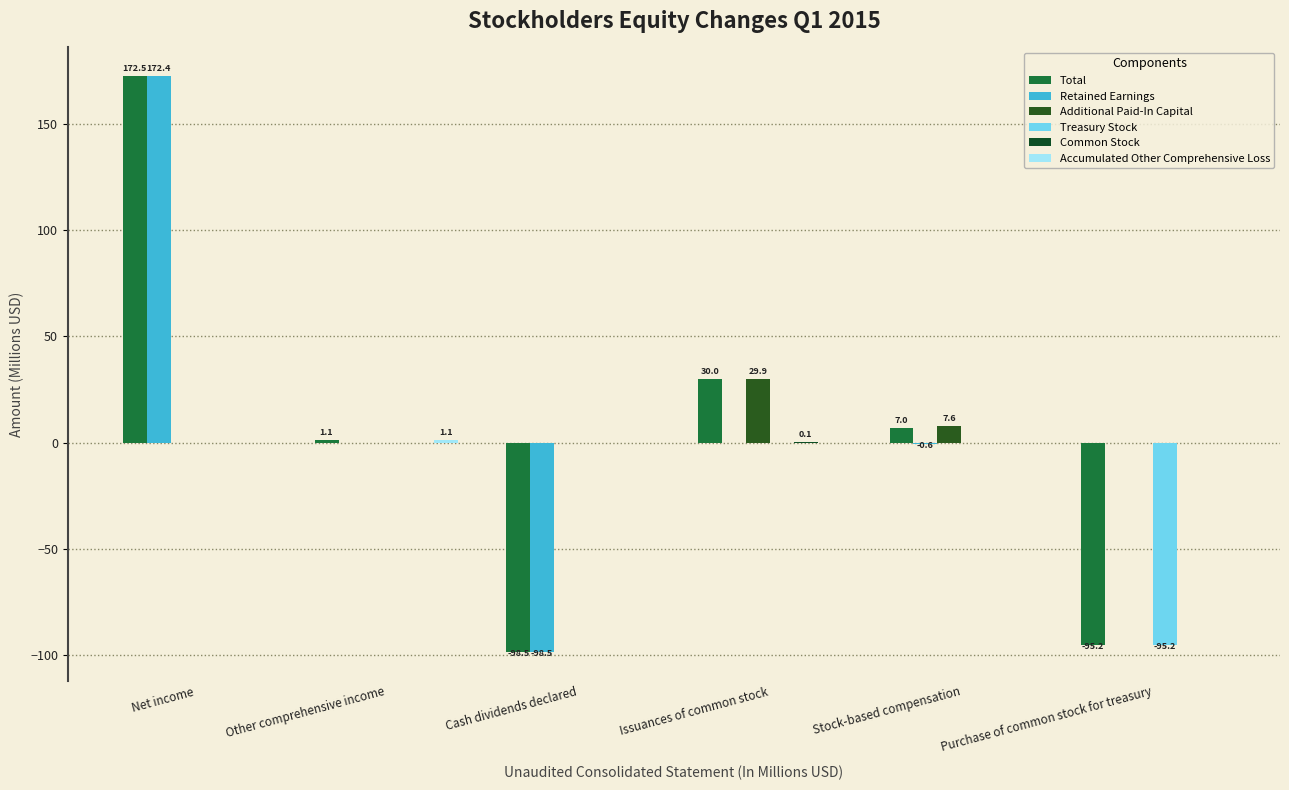

Which series has the largest range (max minus min)?

Total